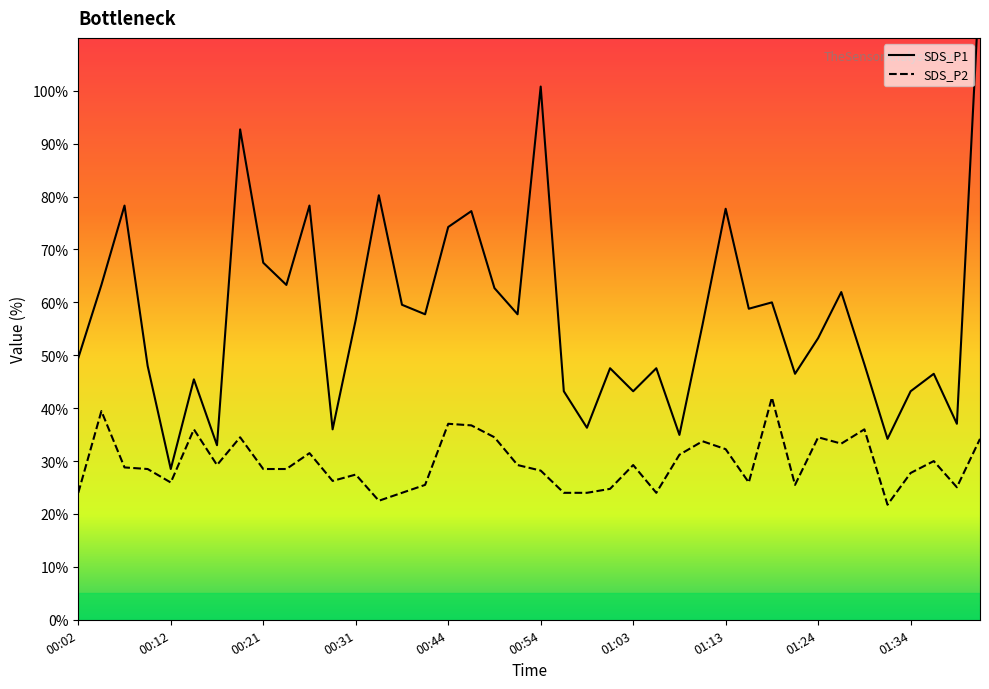

What is the lowest value of the SDS_P2 series?

21.8